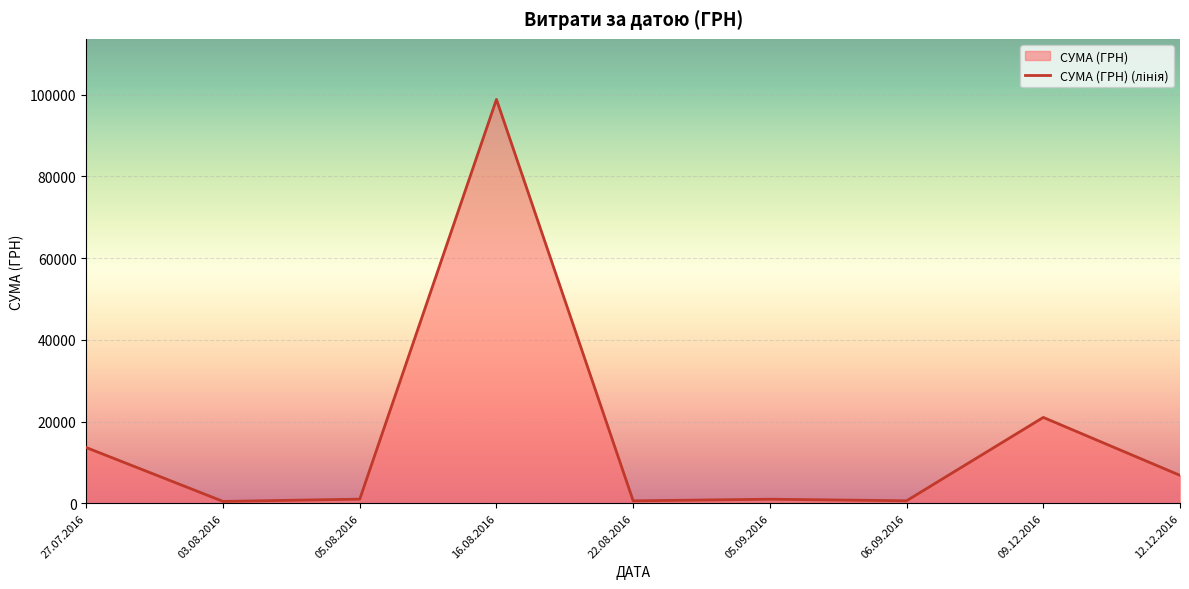

Where is the data nearest to the value 49633?

09.12.2016